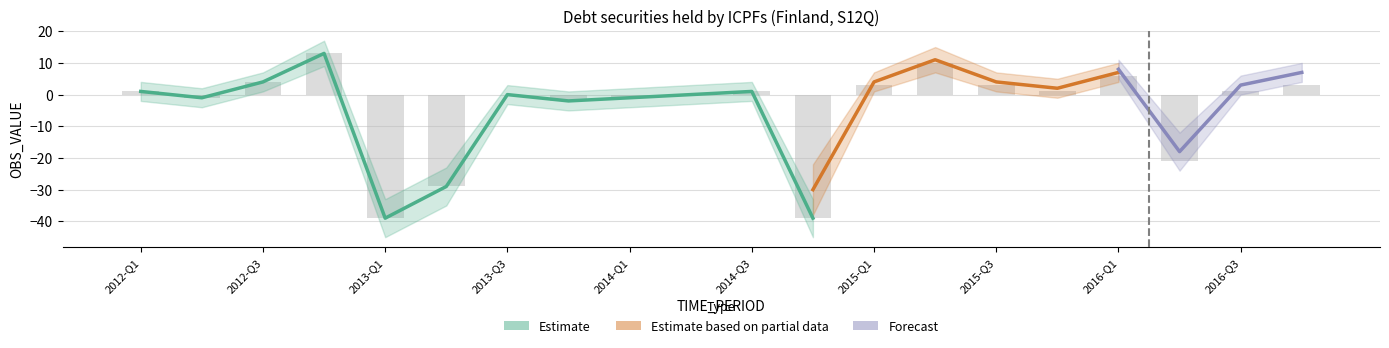

Does the chart contain any negative values?

Yes